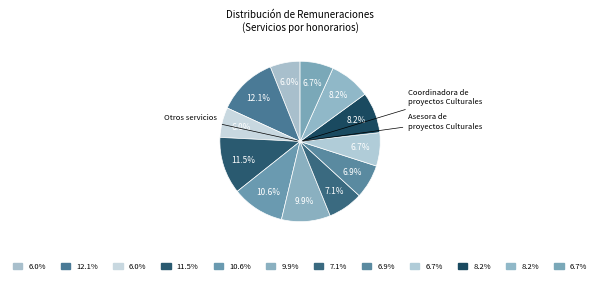

Count the number of slices in the pie.

12